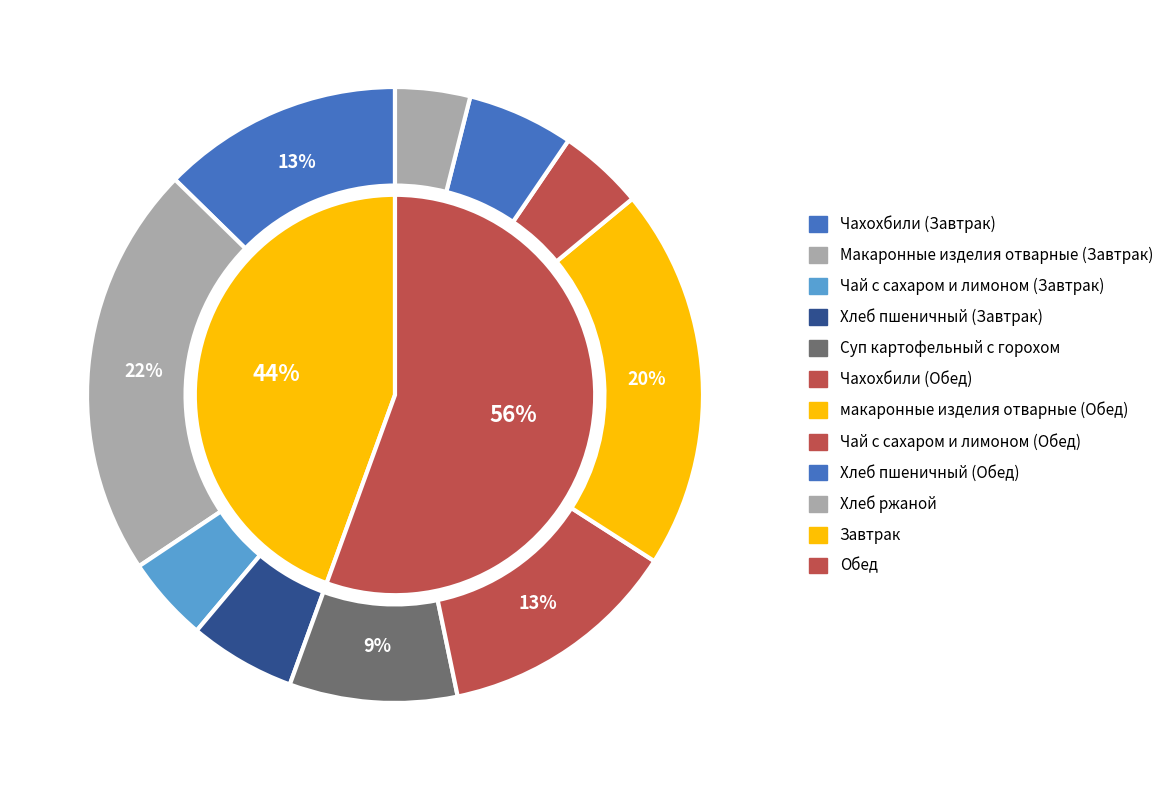

To the nearest percent, what is the average slice percentage?

10%